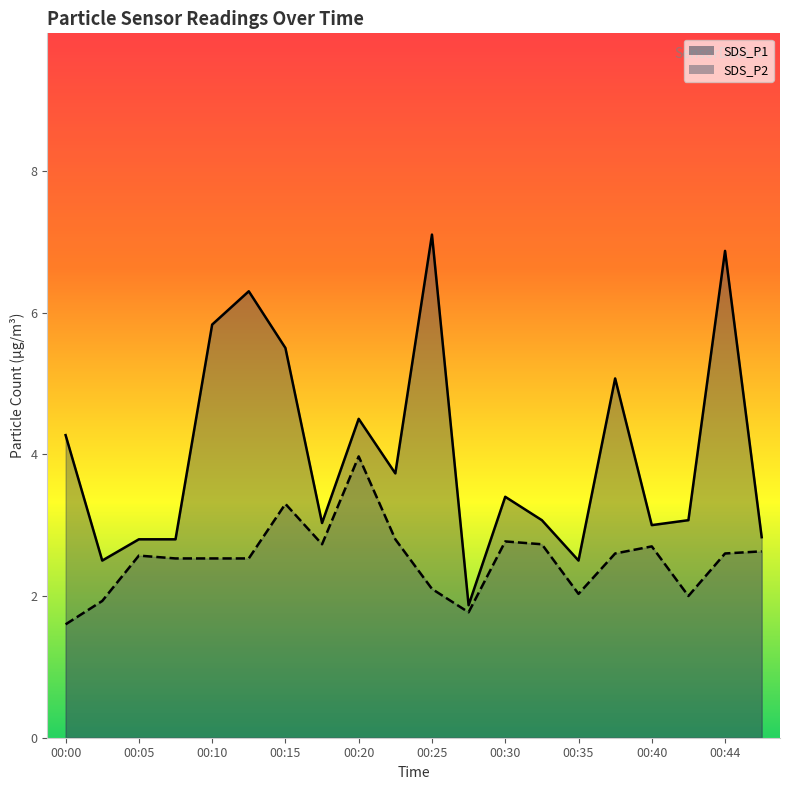

Reading right to left, list all the values displayed in this chart.

SDS_P1: 00:47=2.8	00:44=6.9	00:42=3.1	00:40=3.0	00:37=5.1	00:35=2.5	00:32=3.1	00:30=3.4	00:27=1.9	00:25=7.1	00:22=3.7	00:20=4.5	00:17=3.0	00:15=5.5	00:13=6.3	00:10=5.8	00:08=2.8	00:05=2.8	00:03=2.5	00:00=4.3
SDS_P2: 00:47=2.6	00:44=2.6	00:42=2.0	00:40=2.7	00:37=2.6	00:35=2.0	00:32=2.7	00:30=2.8	00:27=1.8	00:25=2.1	00:22=2.8	00:20=4.0	00:17=2.7	00:15=3.3	00:13=2.5	00:10=2.5	00:08=2.5	00:05=2.6	00:03=1.9	00:00=1.6